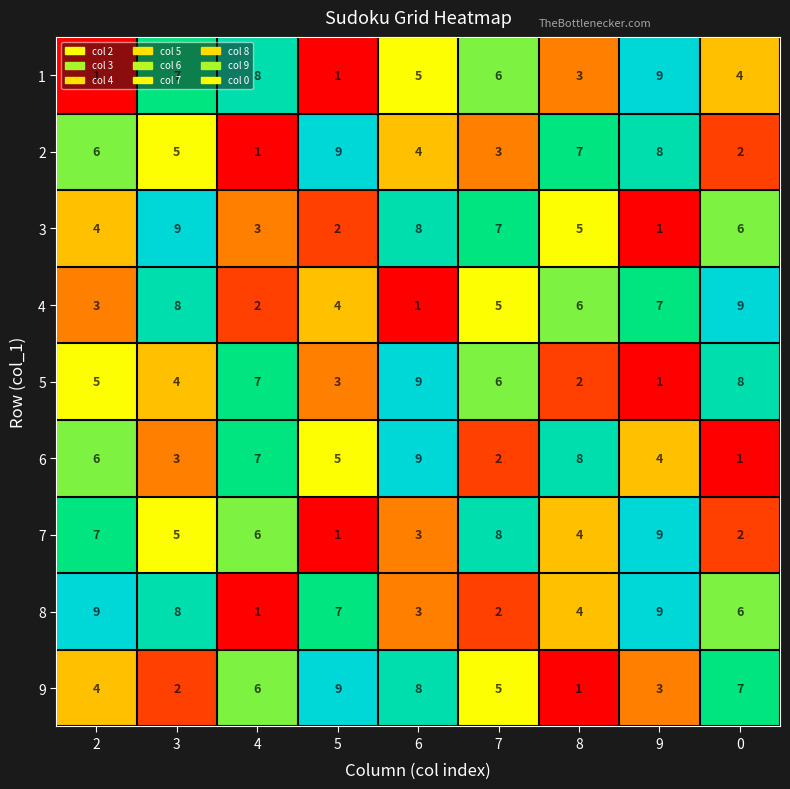

What is the highest value of the 1 series?

9